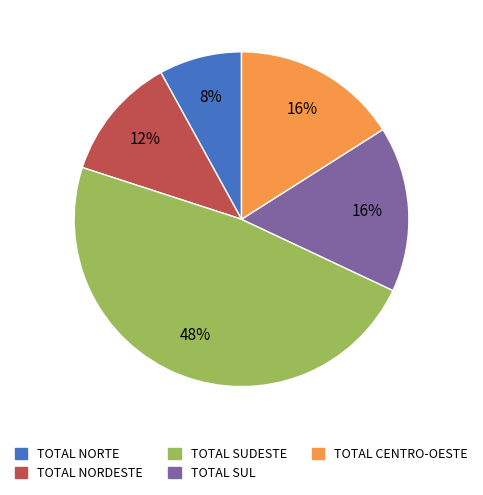

How many segments does this pie chart have?

5